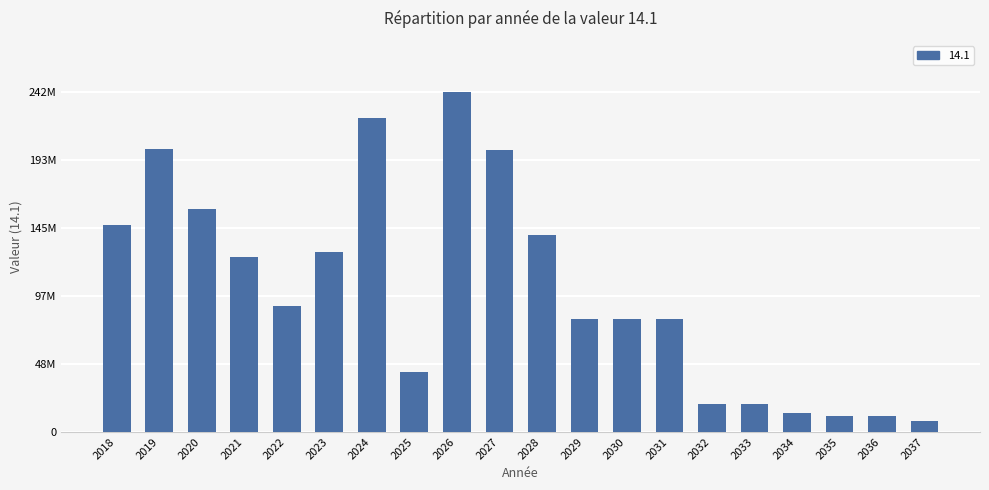

Reading left to right, extract all data points from this chart.

147105383	200855383	158355387	124099162	89498616	128043615	222672408	42388615	241508615	200337809	139984615	79984615	79984615	79984615	19984615	19984615	13246154	11000000	11000000	8000000